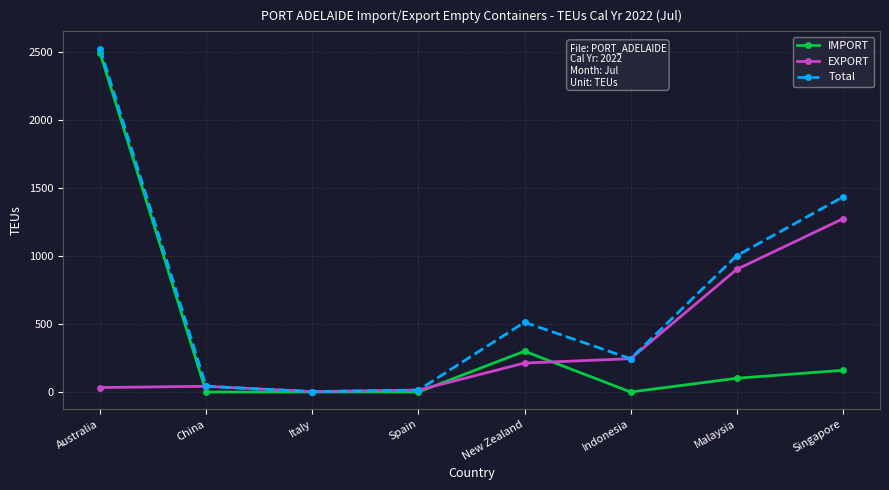

What is the label of the 7th point from the left?

Malaysia